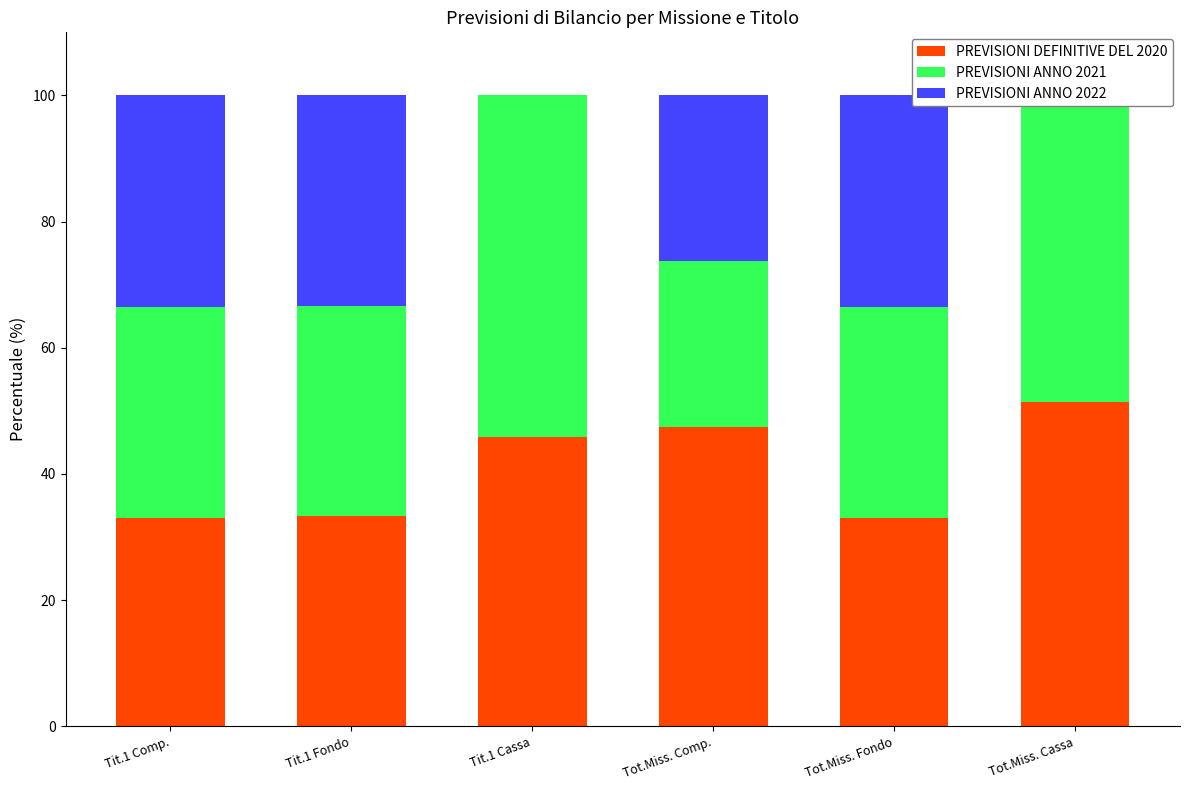

Which series has the widest spread of values?

PREVISIONI ANNO 2022